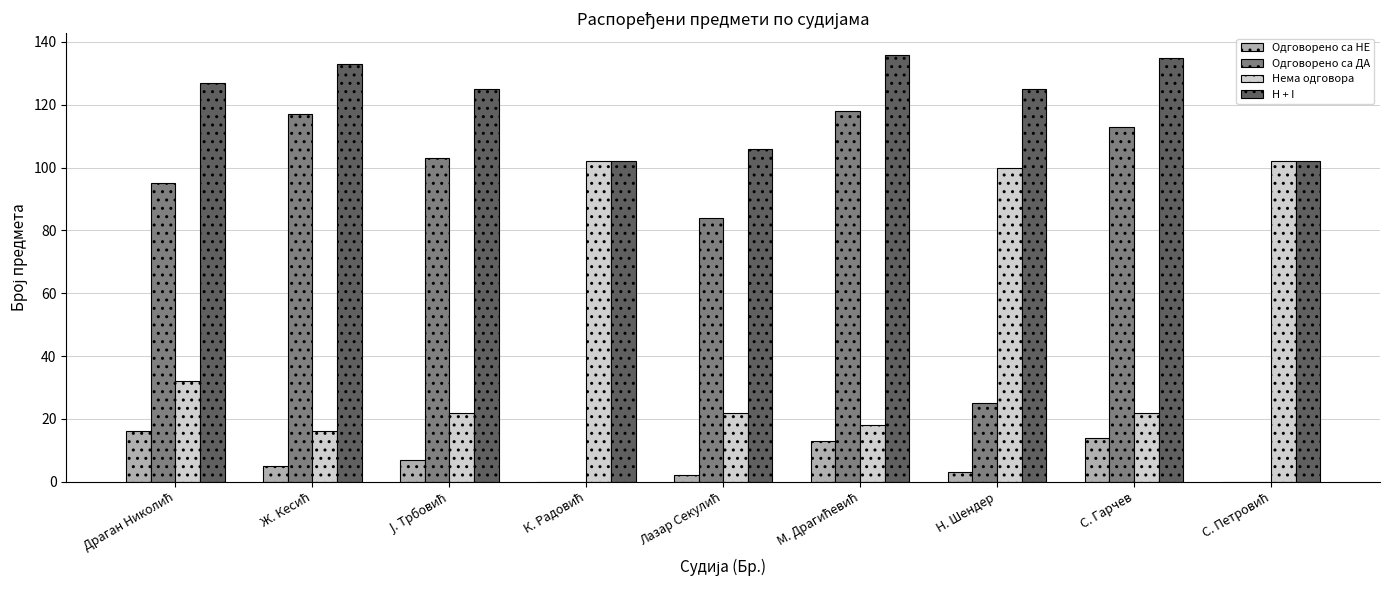

How many data points does each series have?

9